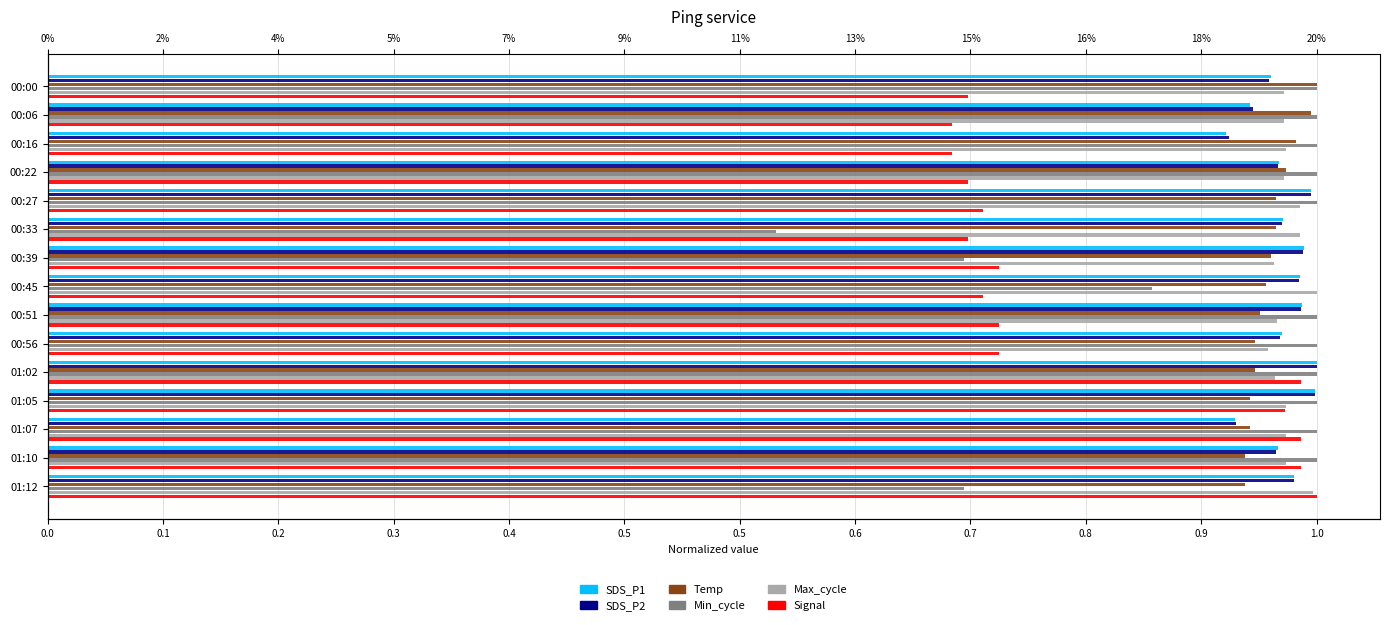

Reading left to right, list all the values displayed in this chart.

SDS_P1: 1.0	0.9	0.9	1.0	1.0	1.0	1.0	1.0	1.0	1.0	1.0	1.0	0.9	1.0	1.0
SDS_P2: 1.0	1.0	0.9	1.0	1.0	1.0	1.0	1.0	1.0	1.0	1.0	1.0	0.9	1.0	1.0
Temp: 1.0	1.0	1.0	1.0	1.0	1.0	1.0	1.0	1.0	1.0	1.0	0.9	0.9	0.9	0.9
Min_cycle: 1.0	1.0	1.0	1.0	1.0	0.6	0.7	0.9	1.0	1.0	1.0	1.0	1.0	1.0	0.7
Max_cycle: 1.0	1.0	1.0	1.0	1.0	1.0	1.0	1.0	1.0	1.0	1.0	1.0	1.0	1.0	1.0
Signal: 0.7	0.7	0.7	0.7	0.7	0.7	0.8	0.7	0.8	0.8	1.0	1.0	1.0	1.0	1.0